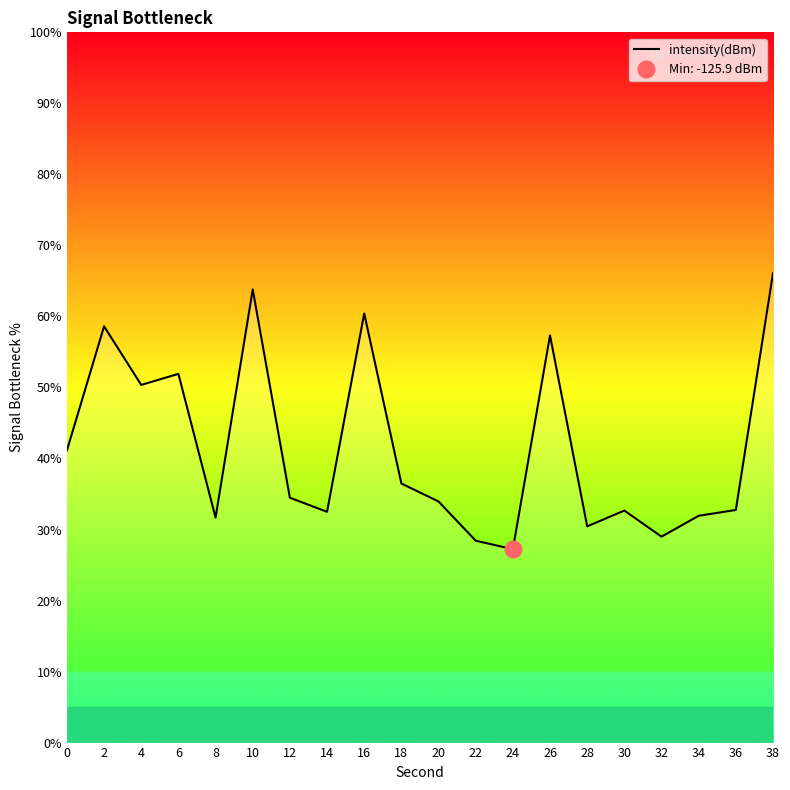

Which has a higher value, 4 or 8?

4